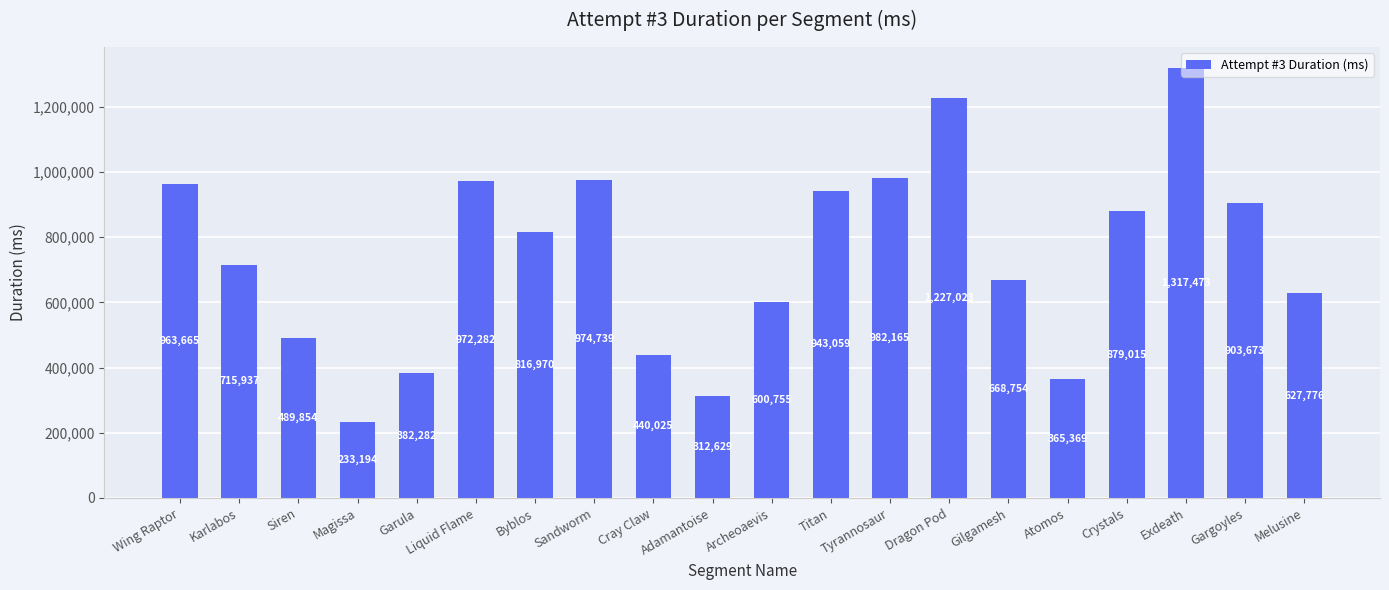

Rank the categories by value from highest to lowest.

Exdeath, Dragon Pod, Tyrannosaur, Sandworm, Liquid Flame, Wing Raptor, Titan, Gargoyles, Crystals, Byblos, Karlabos, Gilgamesh, Melusine, Archeoaevis, Siren, Cray Claw, Garula, Atomos, Adamantoise, Magissa